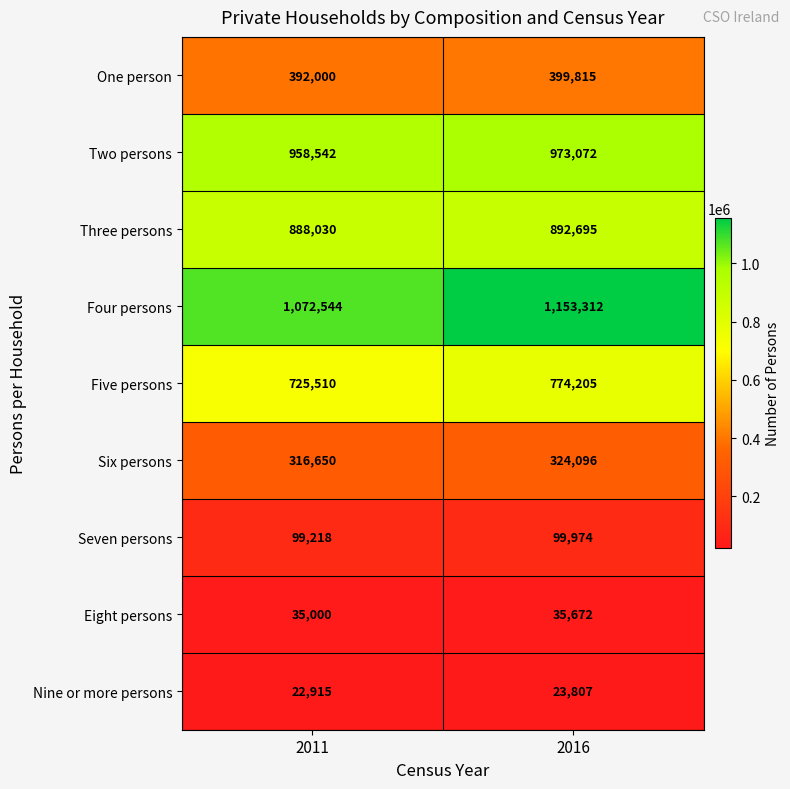

How many data points does each series have?

2